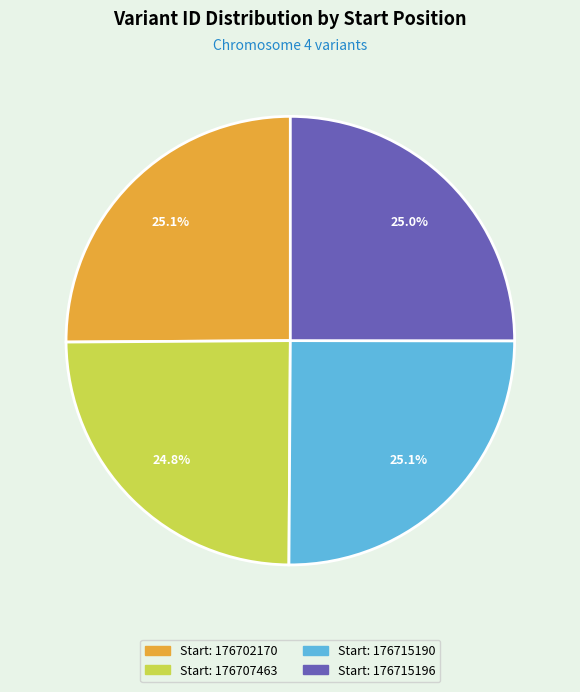

How many slices are in this pie chart?

4